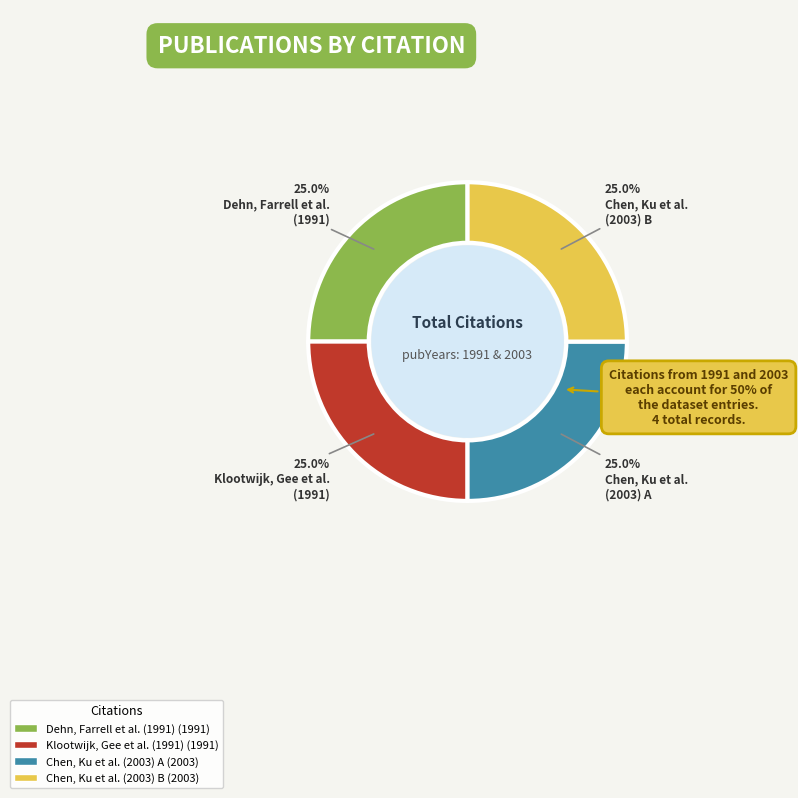

Is there any slice that represents more than half of the pie?

No